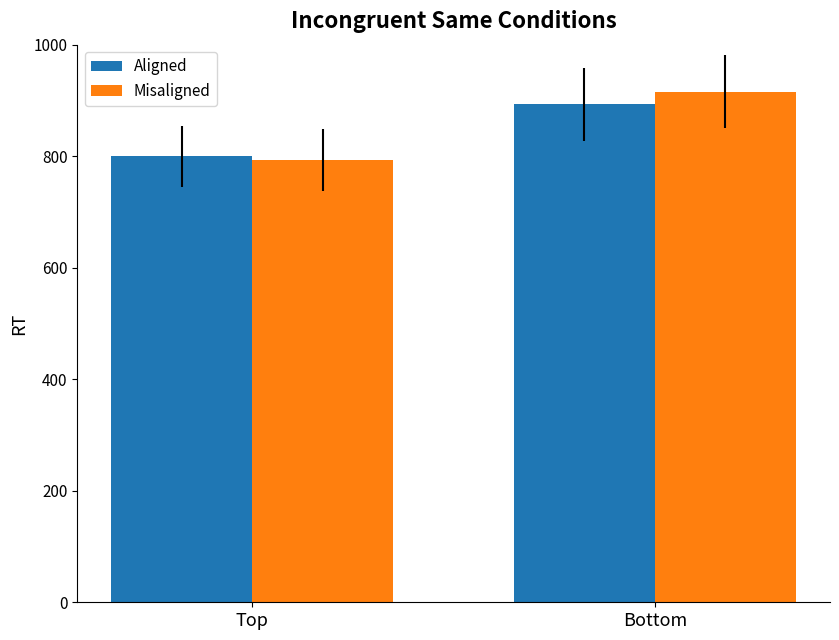

At how many categories does at least one series exceed 809?

1